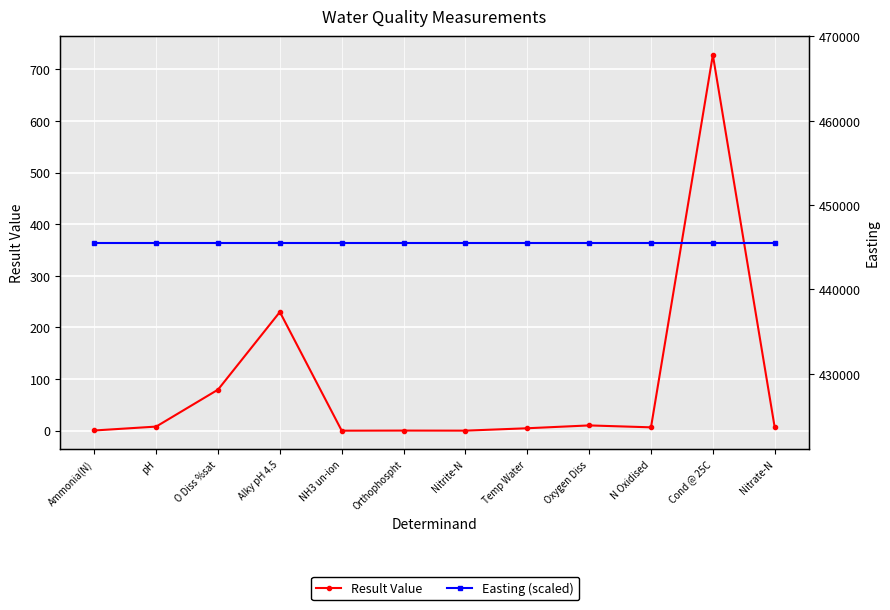

Where is the first local minimum for Result Value?

NH3 un-ion